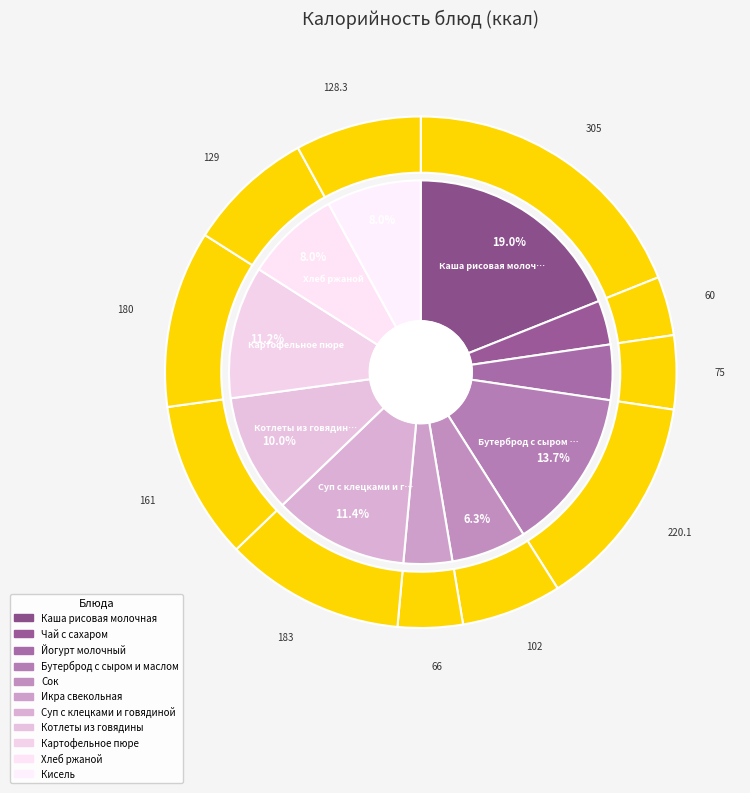

What is the ratio of the value at Сок to the value at Суп с клецками и говядиной?

0.6